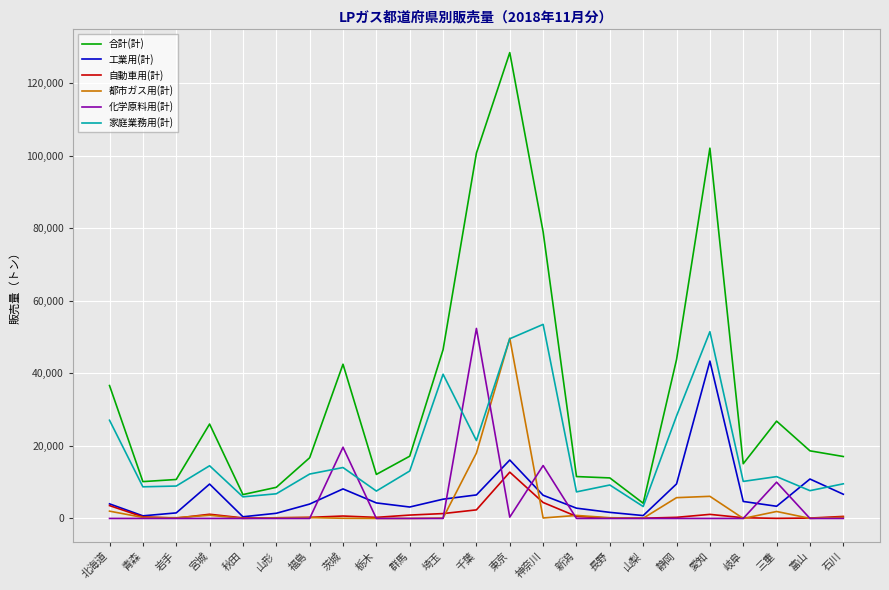

How many lines are shown in the chart?

6